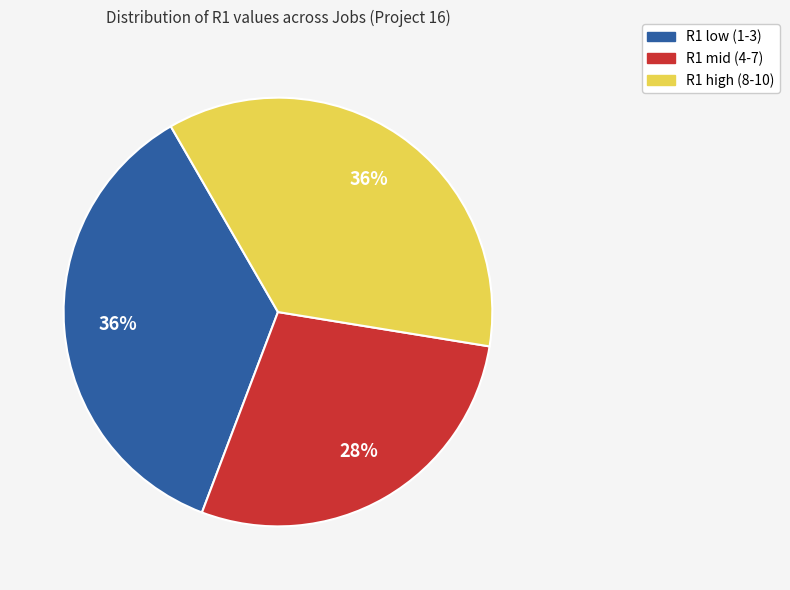

Does R1 low (1-3) represent more than half of the total?

No